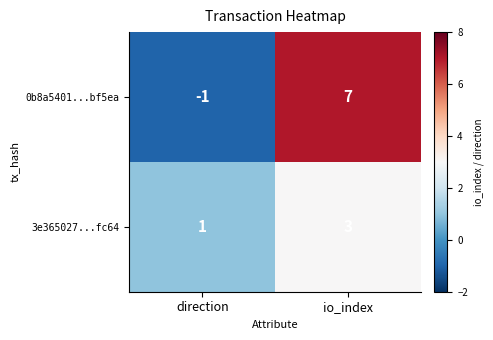

How many series are shown in this chart?

2